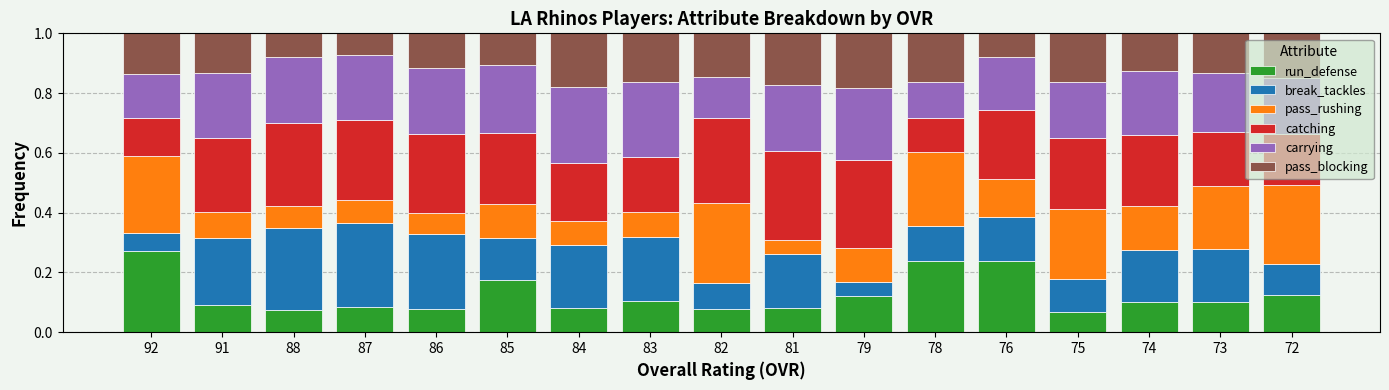

Which category has the highest value in the run_defense series?

92